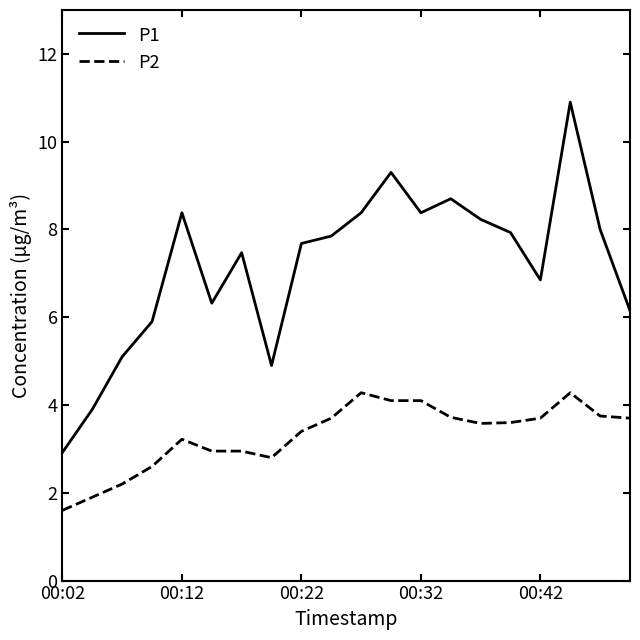

True or false: P2 has more than 2 points higher than both neighbors.

True